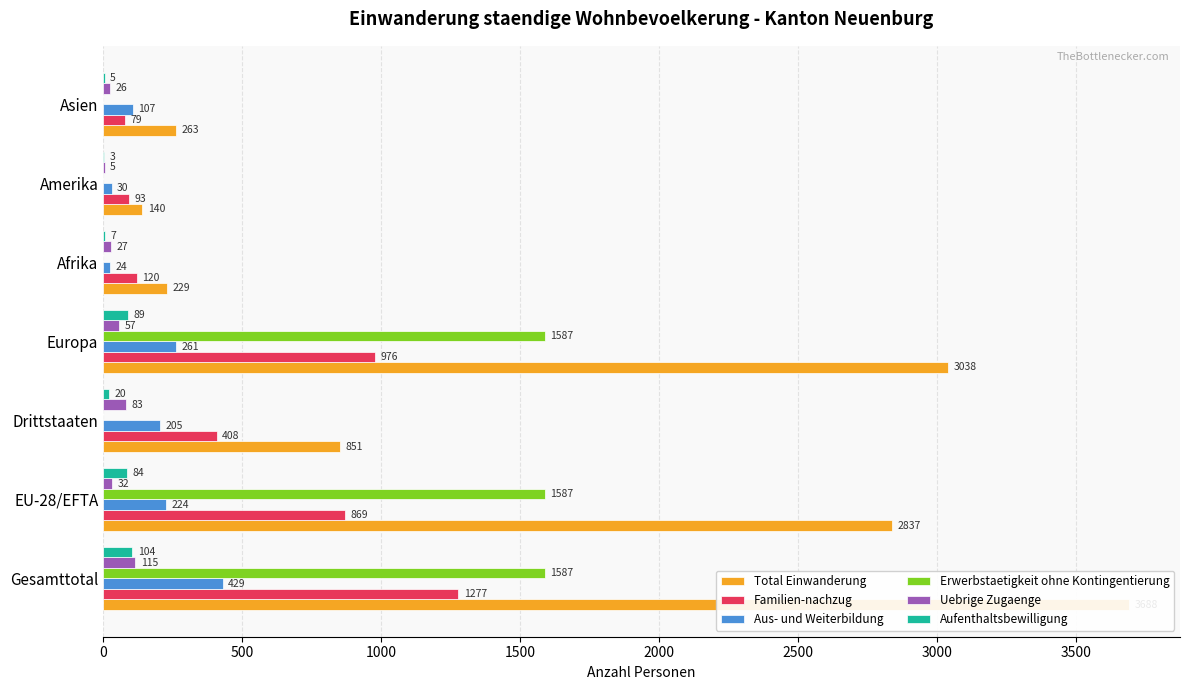

The value of Aufenthaltsbewilligung at Asien is 8. True or false?

False